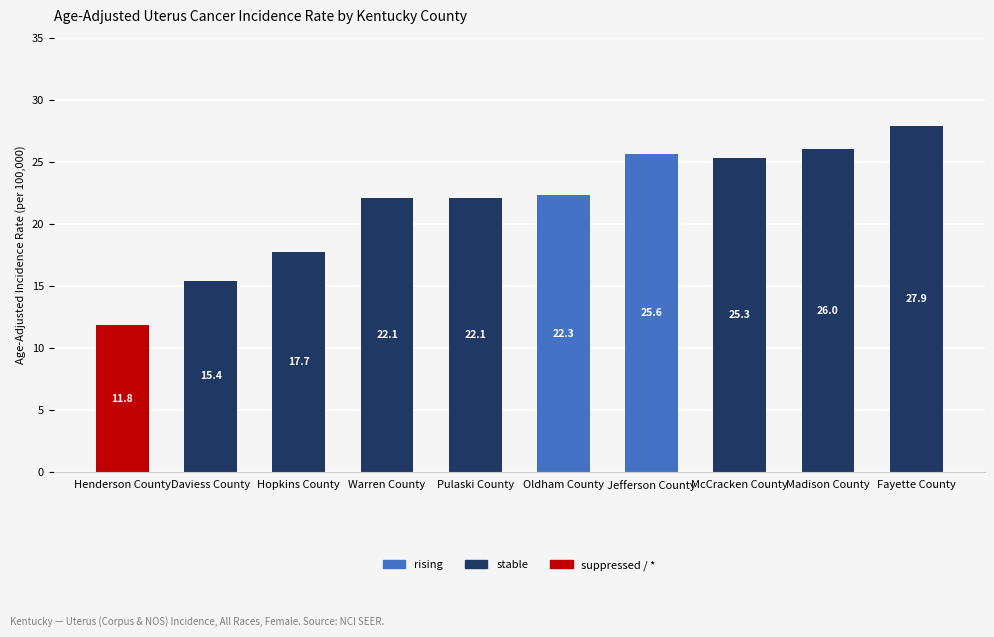

Are the bars horizontal?

No